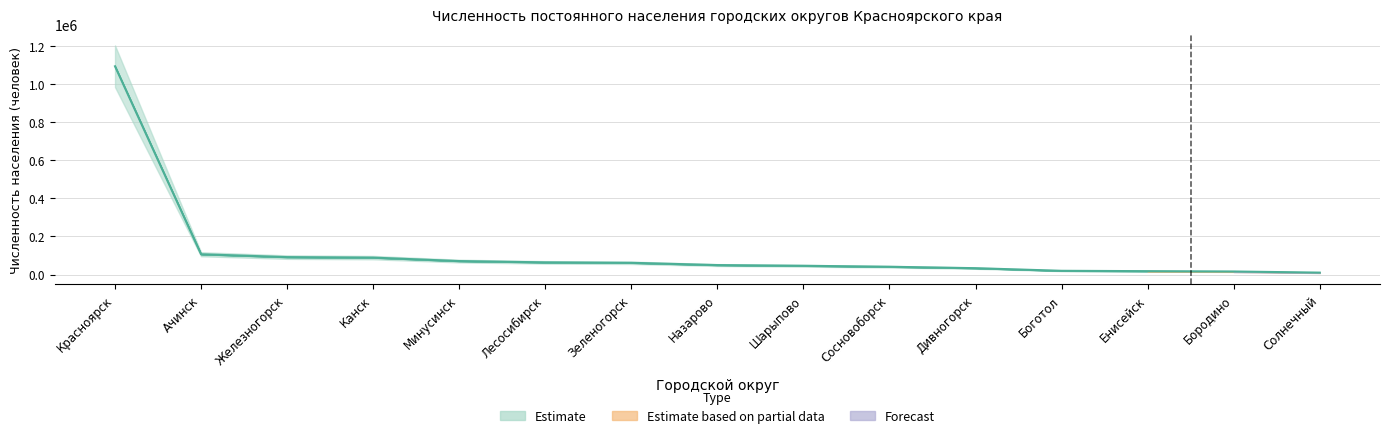

What is the greatest value displayed?

1094932.5